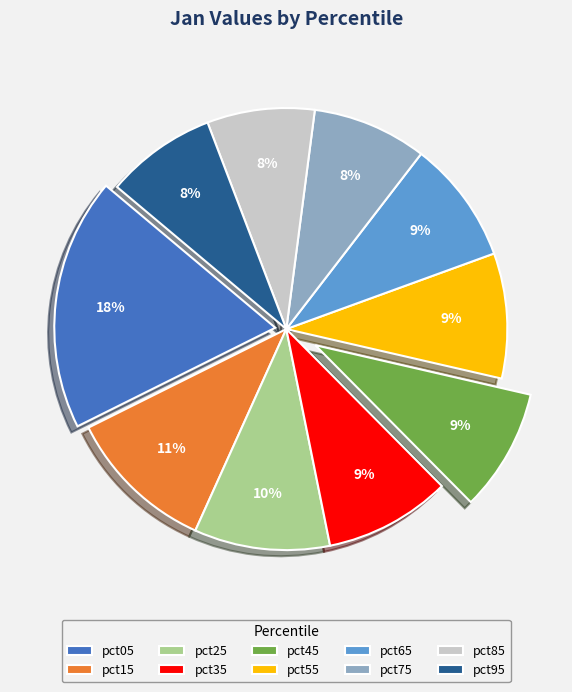

To the nearest percent, what is the average slice percentage?

10%